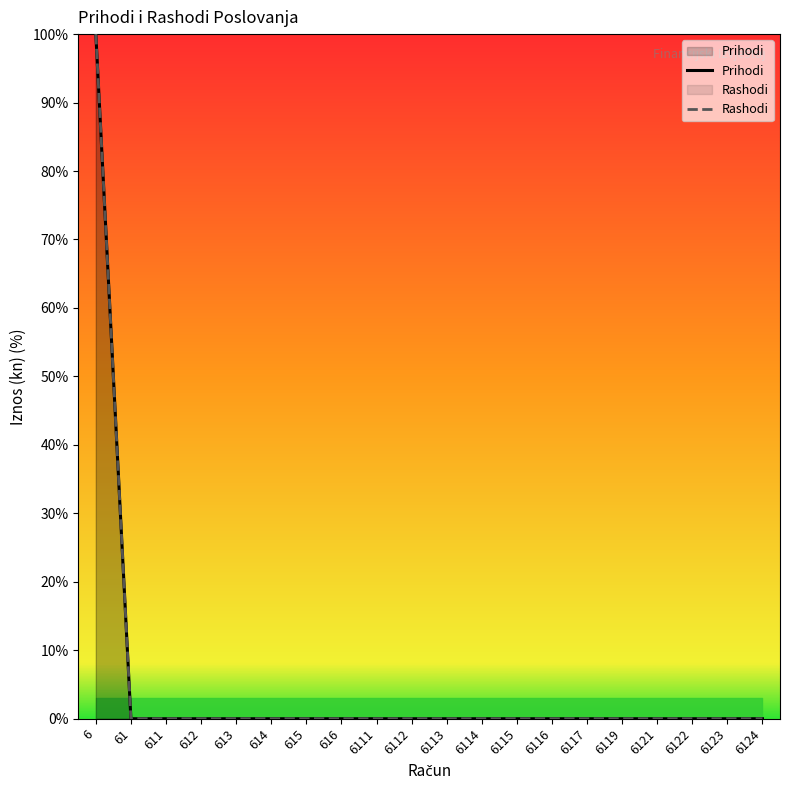

At which category is the sum across all series the highest?

6